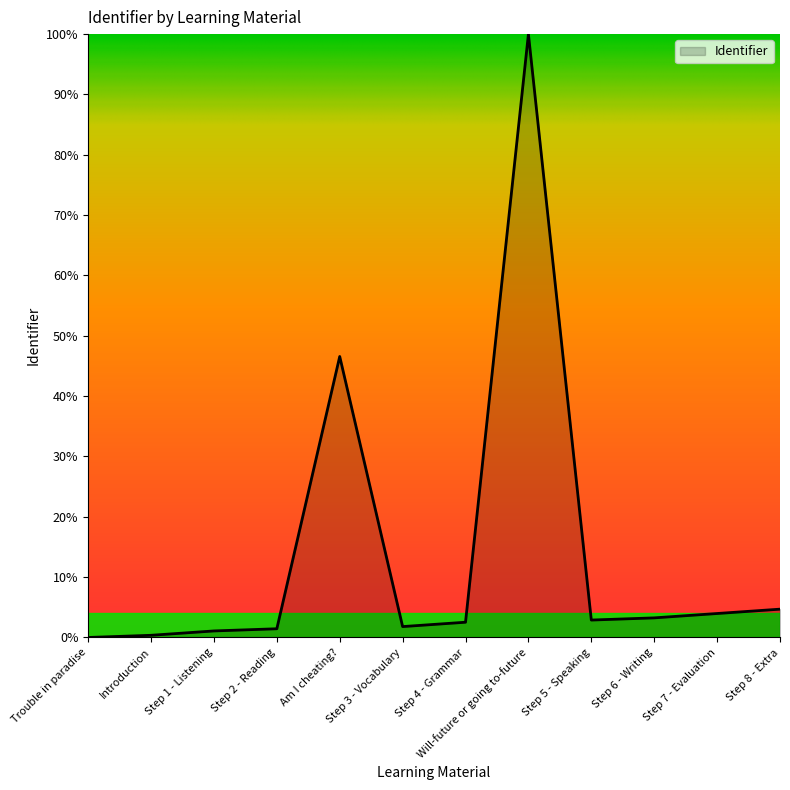

Which has a higher value, Trouble in paradise or Step 6 - Writing?

Step 6 - Writing